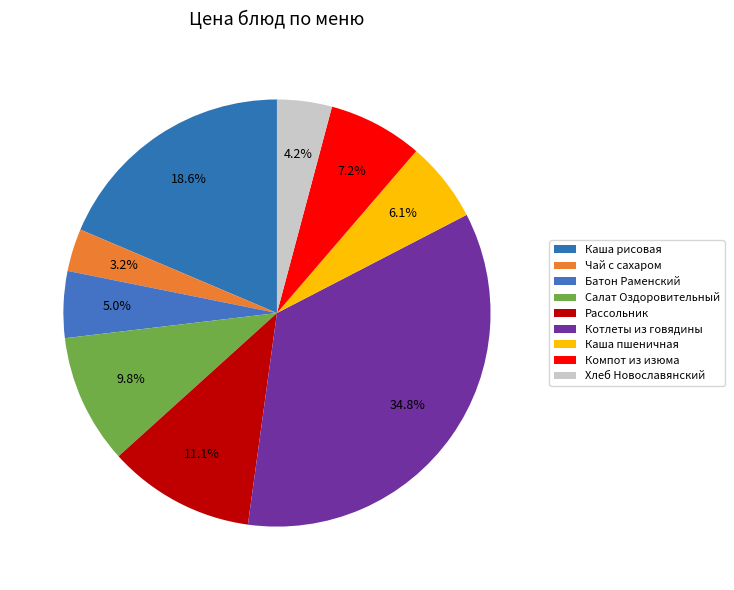

How many slices are in this pie chart?

9